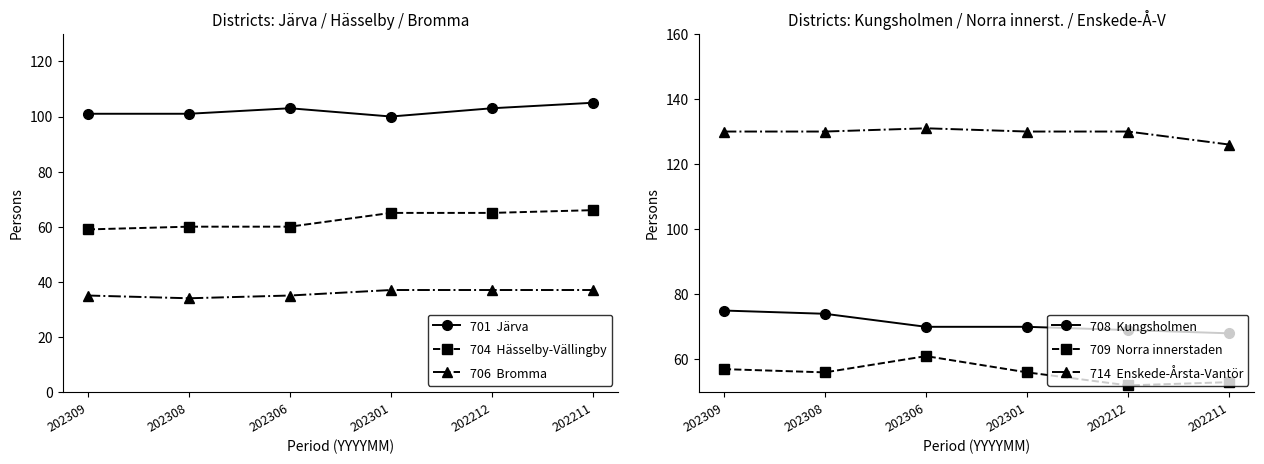

Count the 708  Kungsholmen values in the range 69 to 74.

4